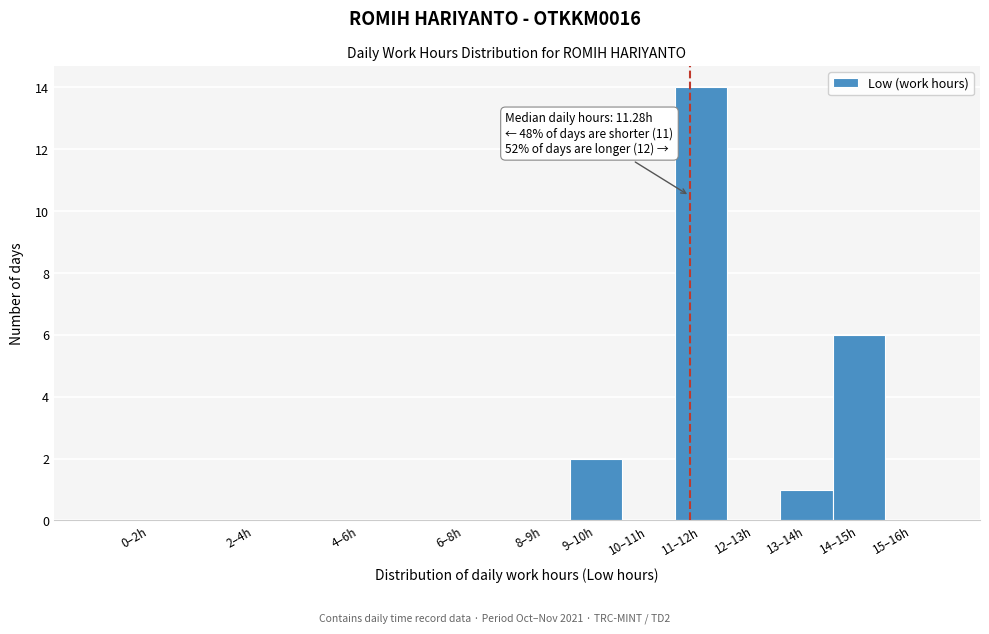

Reading left to right, transcribe all the data shown in this chart.

0–2h=0	2–4h=0	4–6h=0	6–8h=0	8–9h=0	9–10h=2	10–11h=0	11–12h=14	12–13h=0	13–14h=1	14–15h=6	15–16h=0